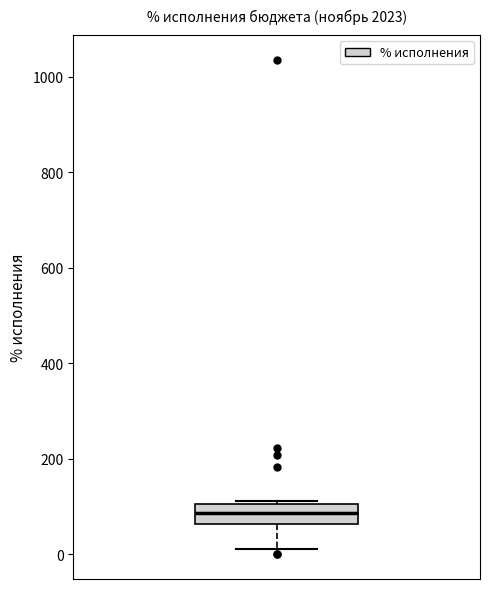

Read this box plot against the y-axis: the position of the median line, the range covered by the box, and the ends of both whiskers. The values are not printed on the chart, so give them approximately, as read against the axis.

median 80, box 60 to 100, whiskers 20 to 120